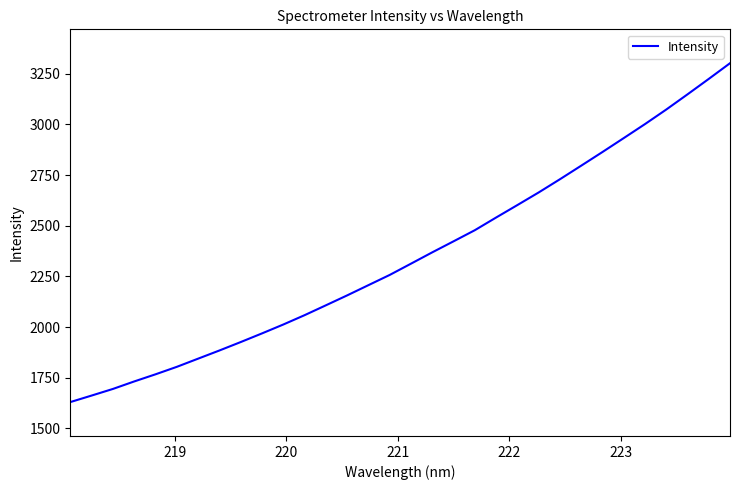

What is the maximum value shown in the chart?

3302.2